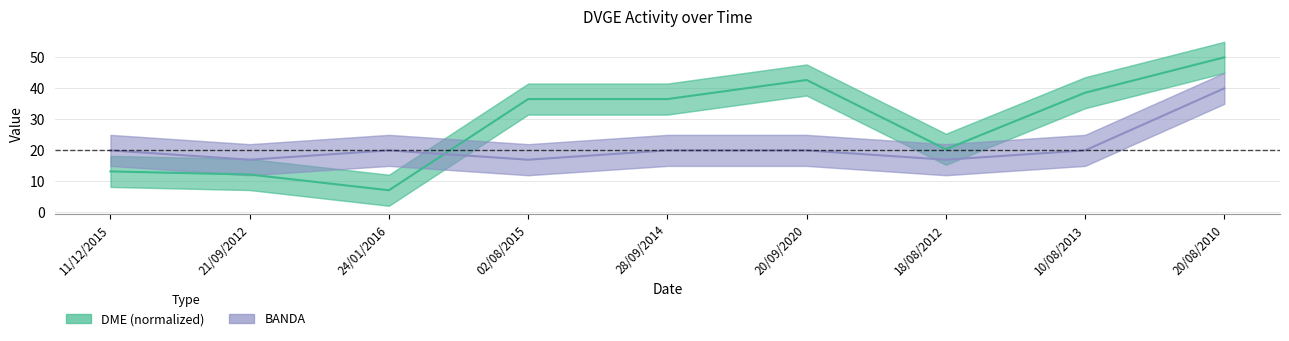

Does the chart have visible grid lines?

Yes